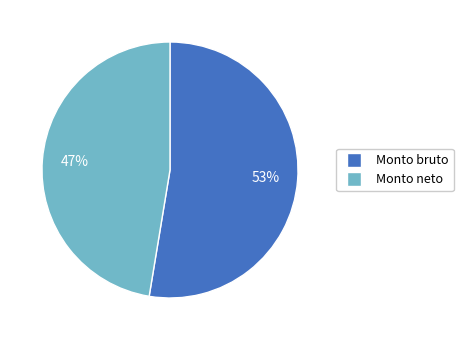

Does any single category account for the majority?

Yes